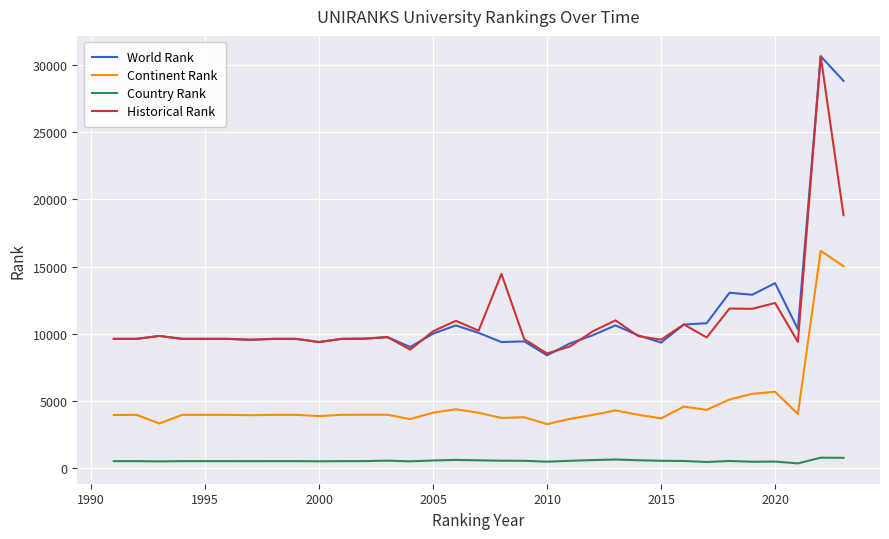

What is the difference between the second highest and minimum values in the Historical Rank series?

10291.5